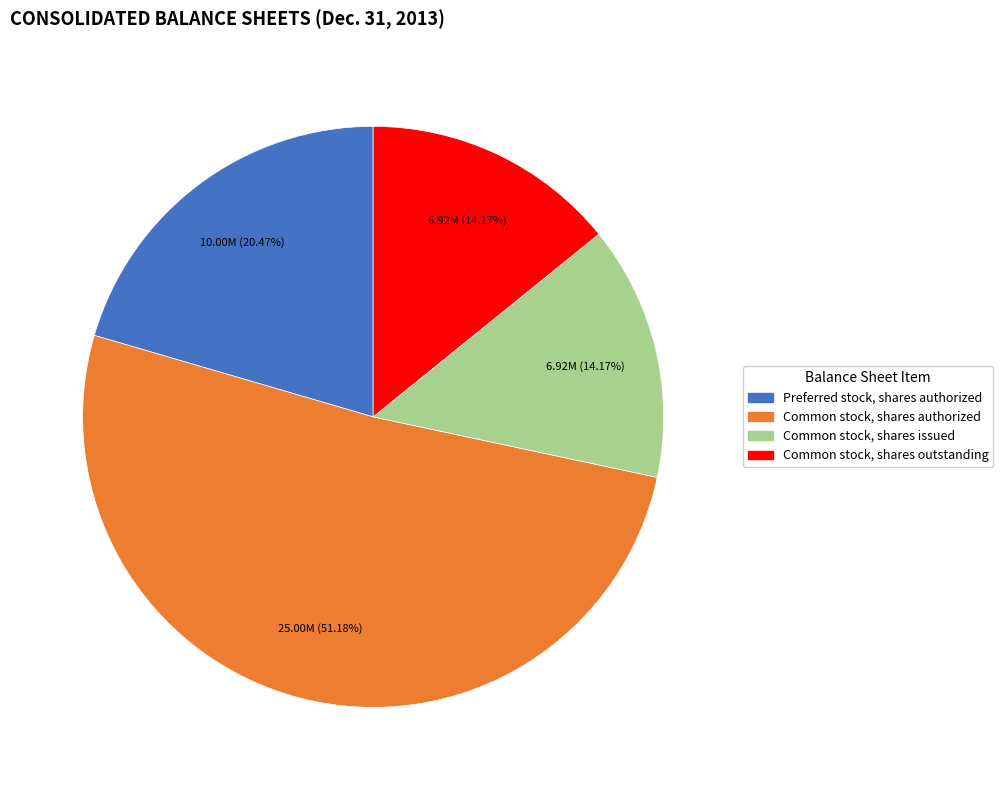

Between Common stock, shares authorized and Common stock, shares issued, which is larger?

Common stock, shares authorized